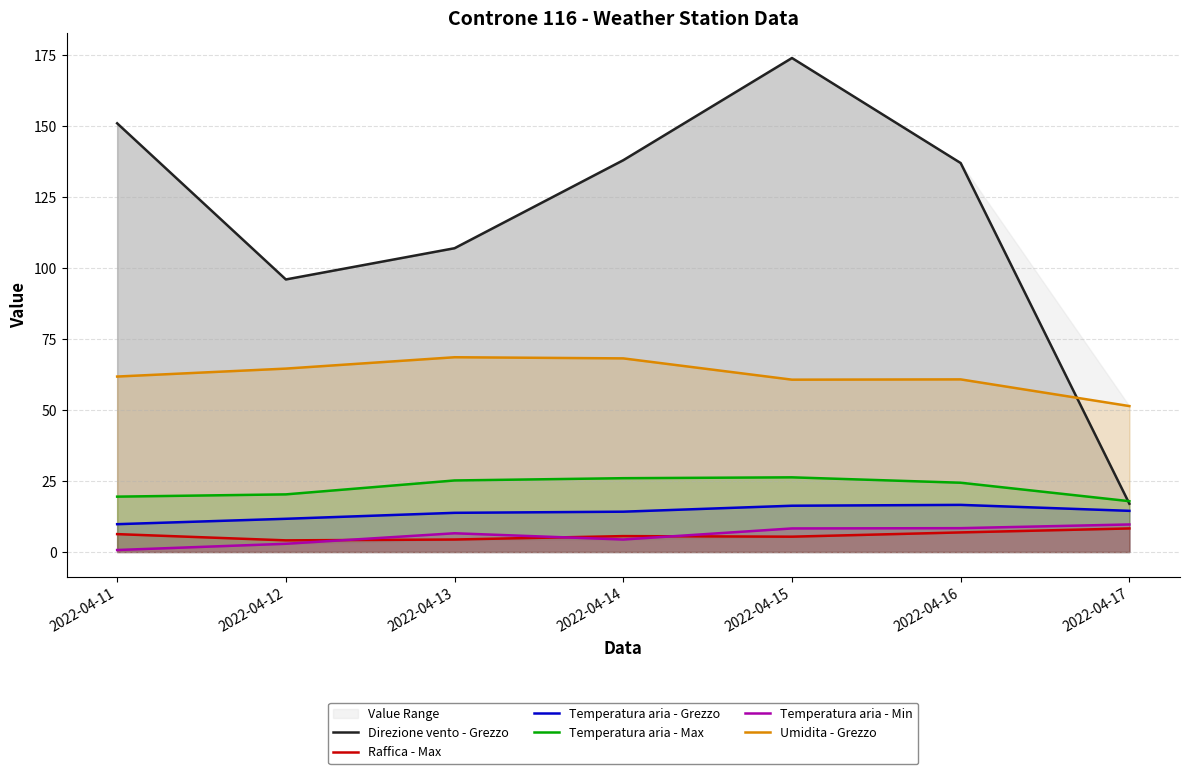

How many lines are shown in the chart?

6